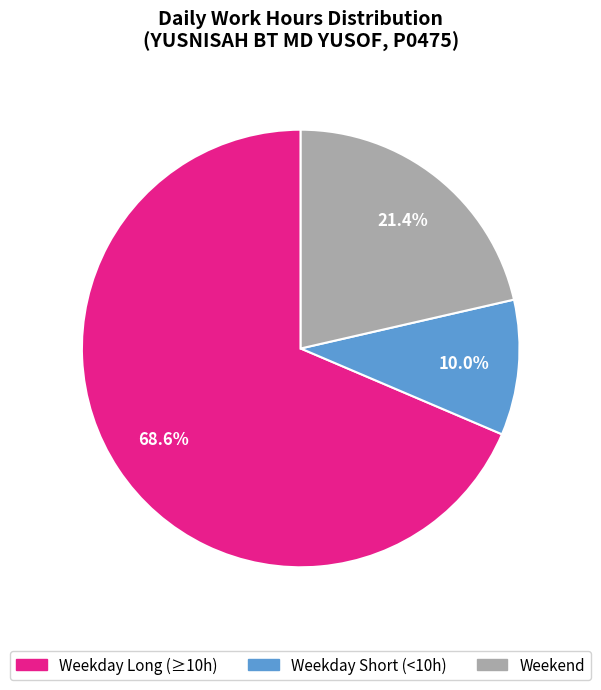

Is there any slice that represents more than half of the pie?

Yes